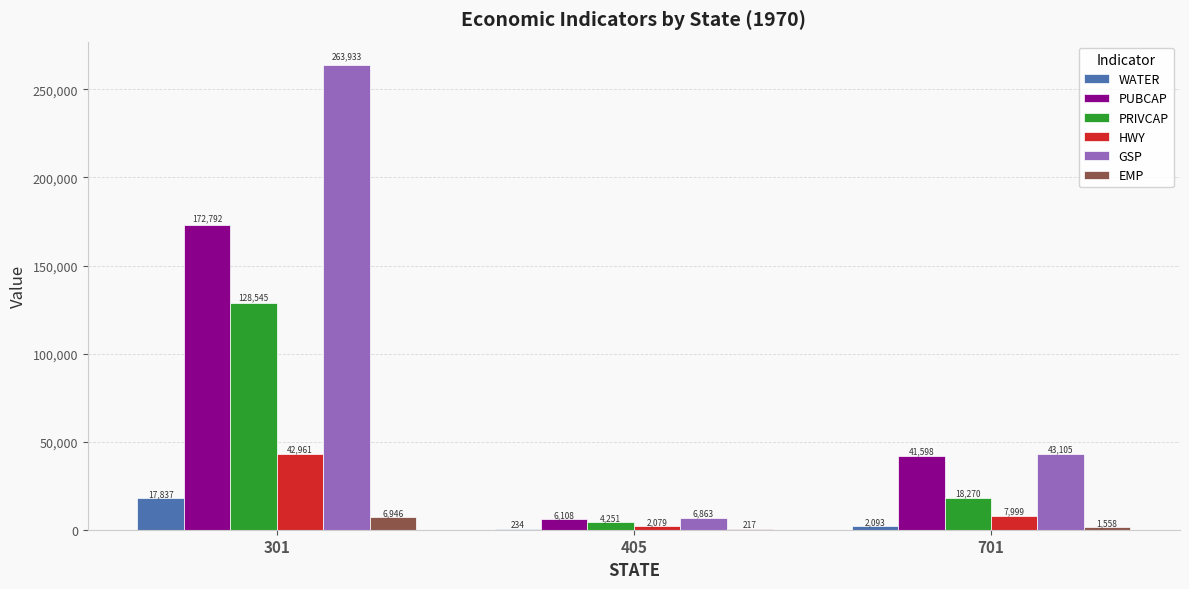

Where does the EMP series first go above 1557?

301